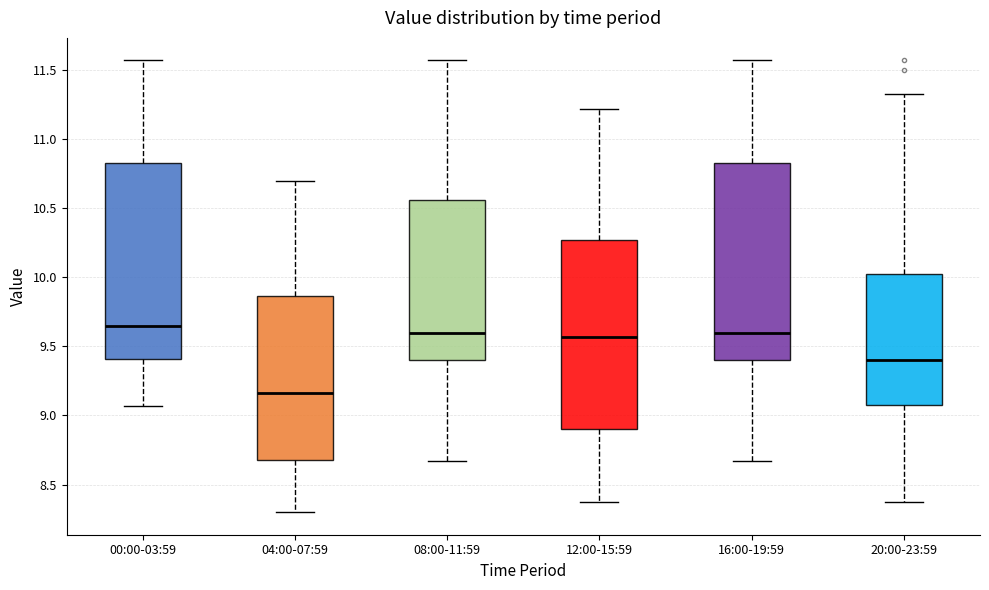

Where does the lower whisker of the box for 12:00-15:59 end on the y-axis? The values are not printed on the chart, so give them approximately, as read against the axis.

8.35